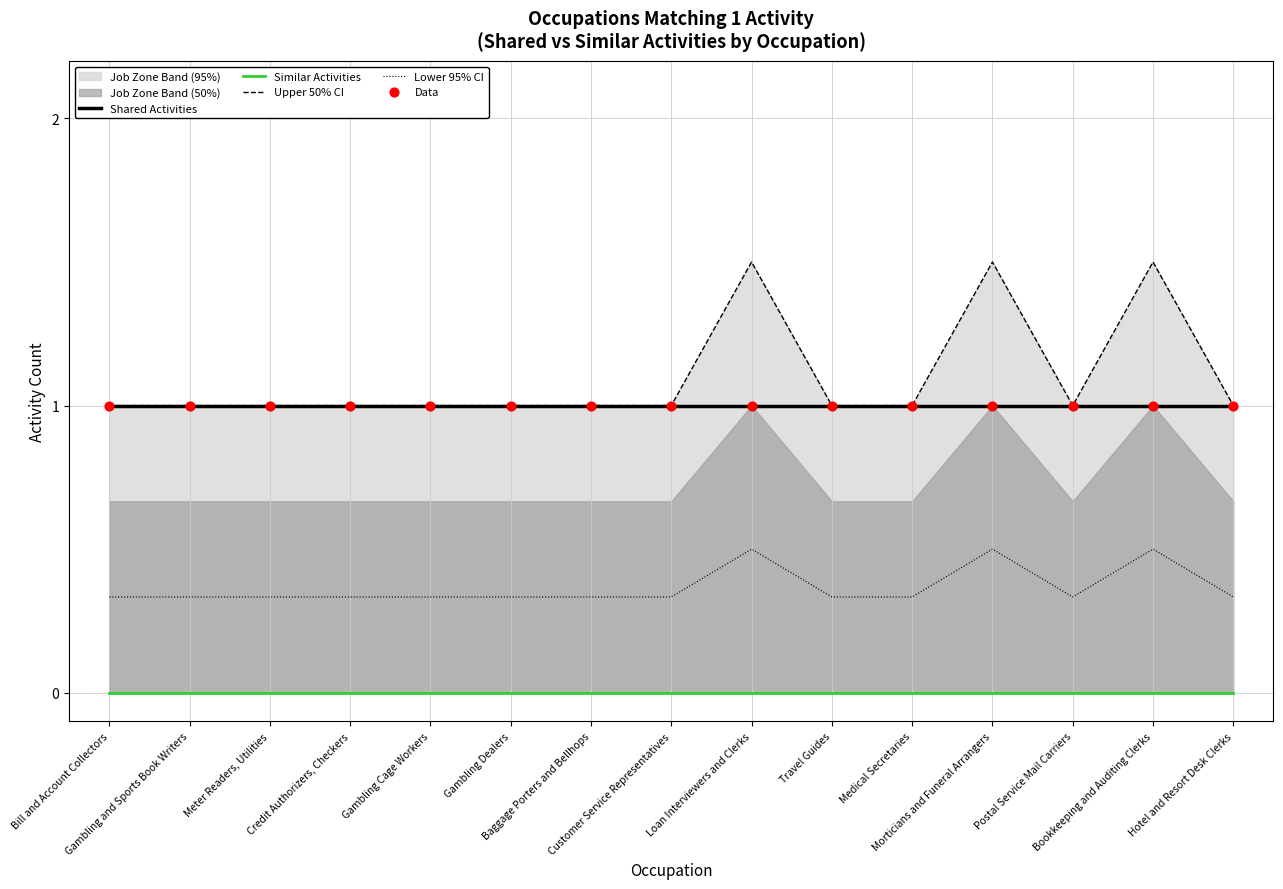

Is the value of Data at Credit Authorizers, Checkers greater than the value of Shared Activities at Meter Readers, Utilities?

No